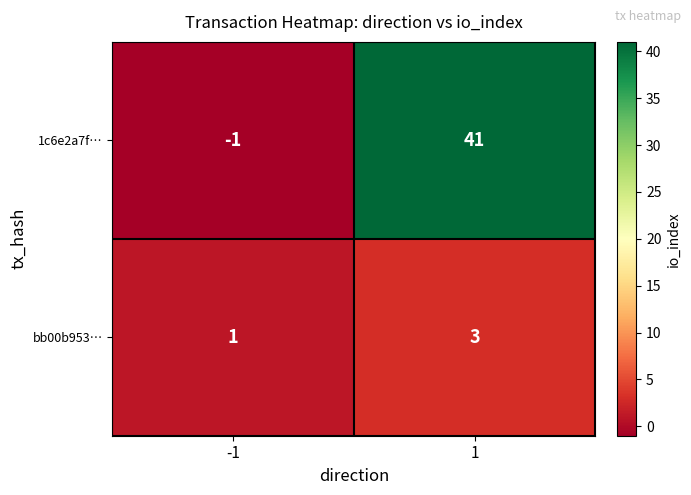

What is the sum of the bb00b953… values at -1 and 1?

4